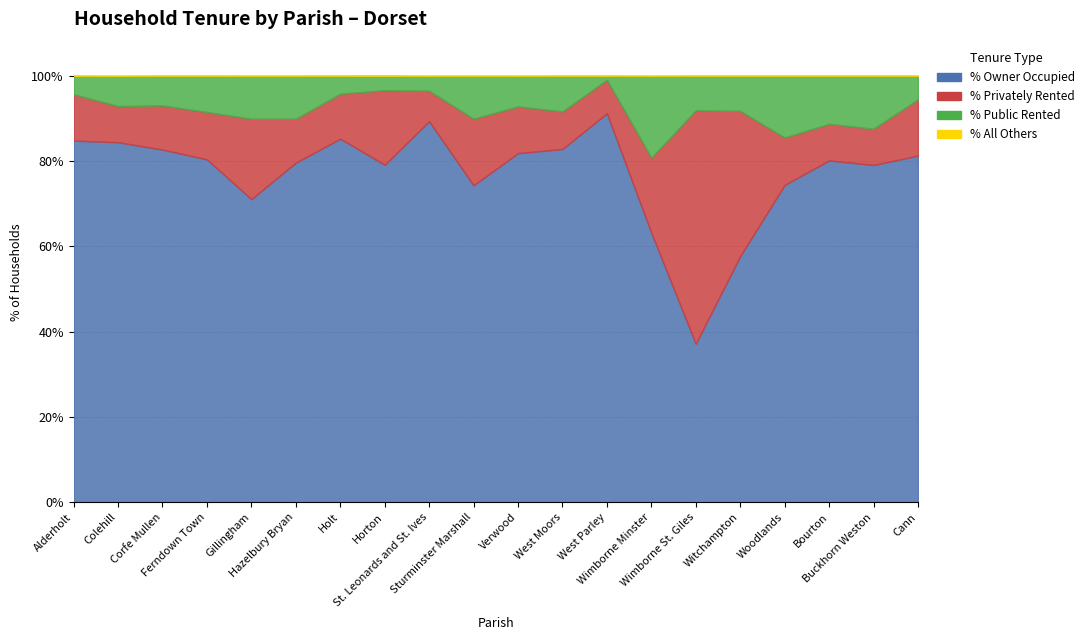

Which has a higher value, Horton or Ferndown Town?

Ferndown Town